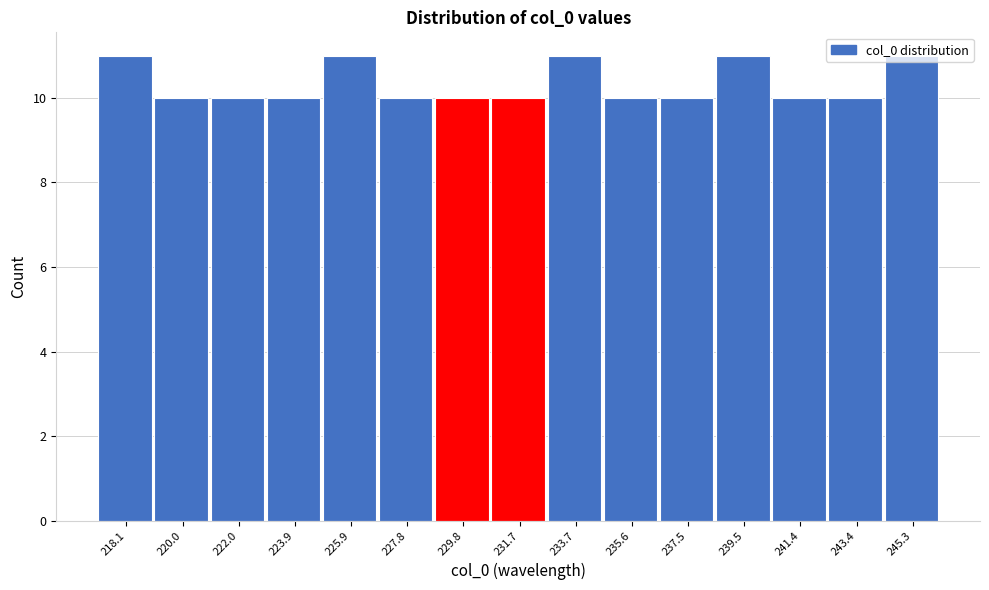

What is the ratio of the value at 222.0 to the value at 225.9?

0.9